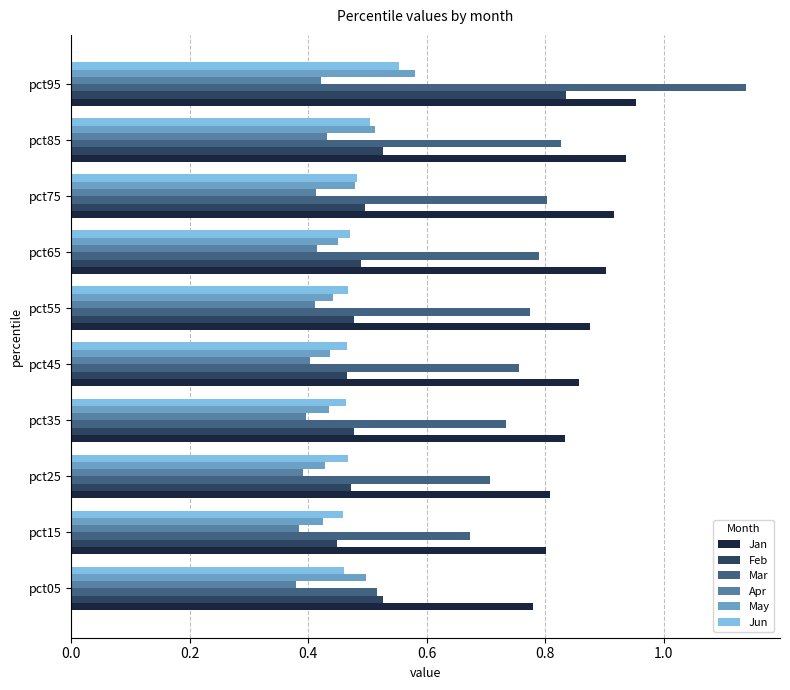

The value of Jun at pct05 is 0.8. True or false?

False